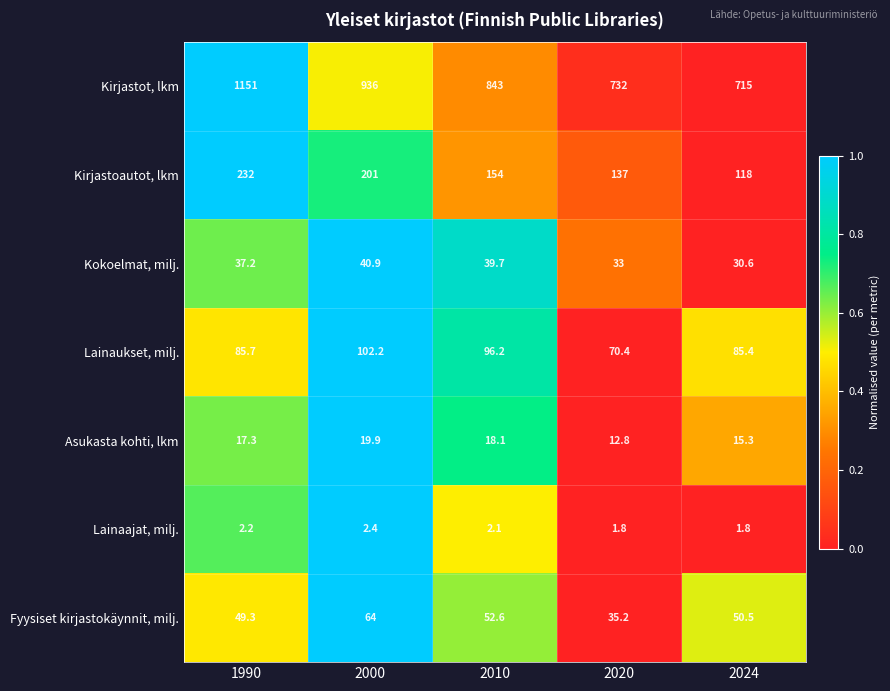

At which label does Asukasta kohti, lkm reach its minimum?

2020